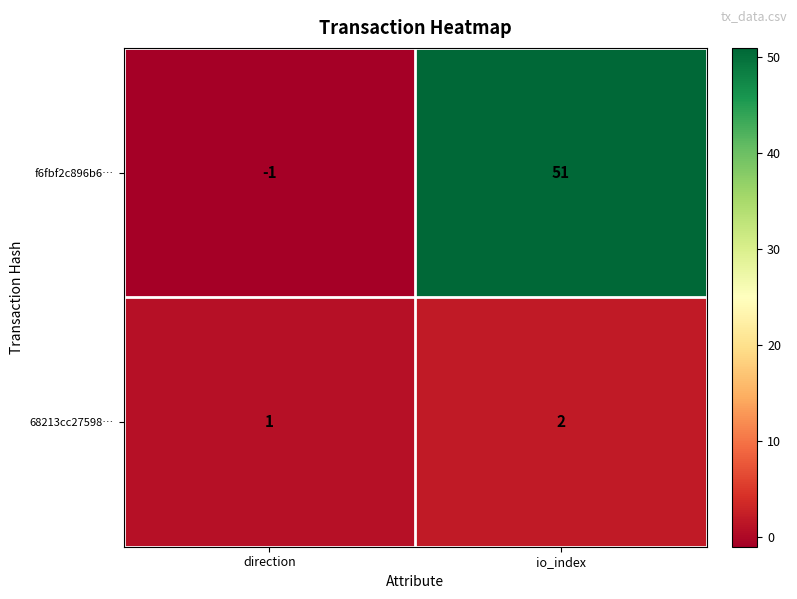

What is the spread (max minus min) of values at io_index?

49